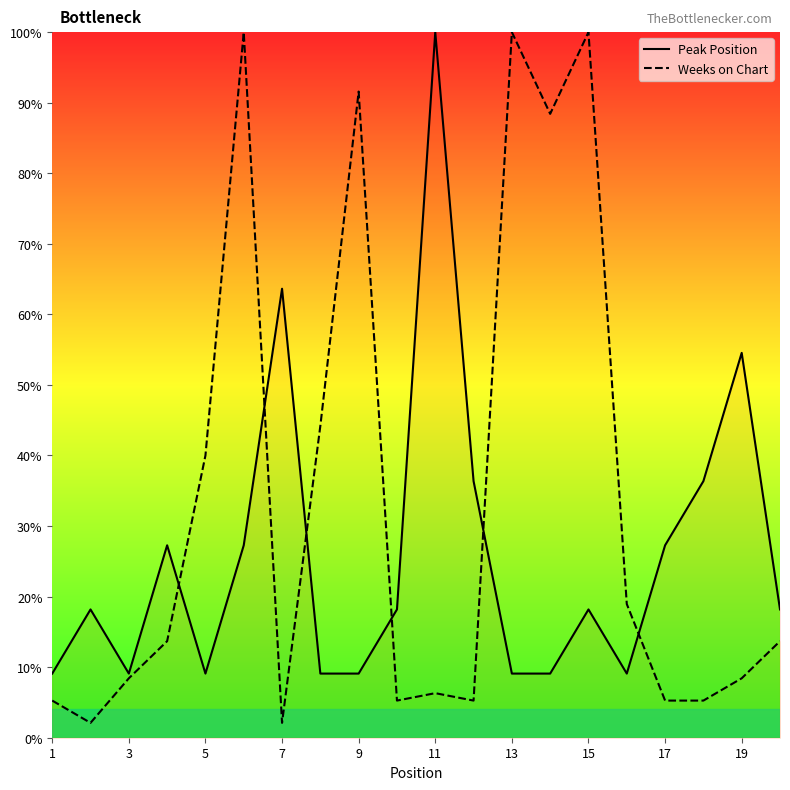

List the series in order of their overall mean, lowest first.

Peak Position, Weeks on Chart